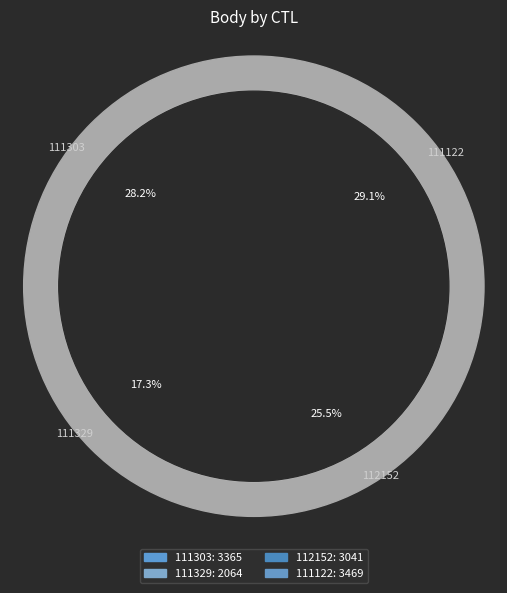

How many segments does this pie chart have?

4